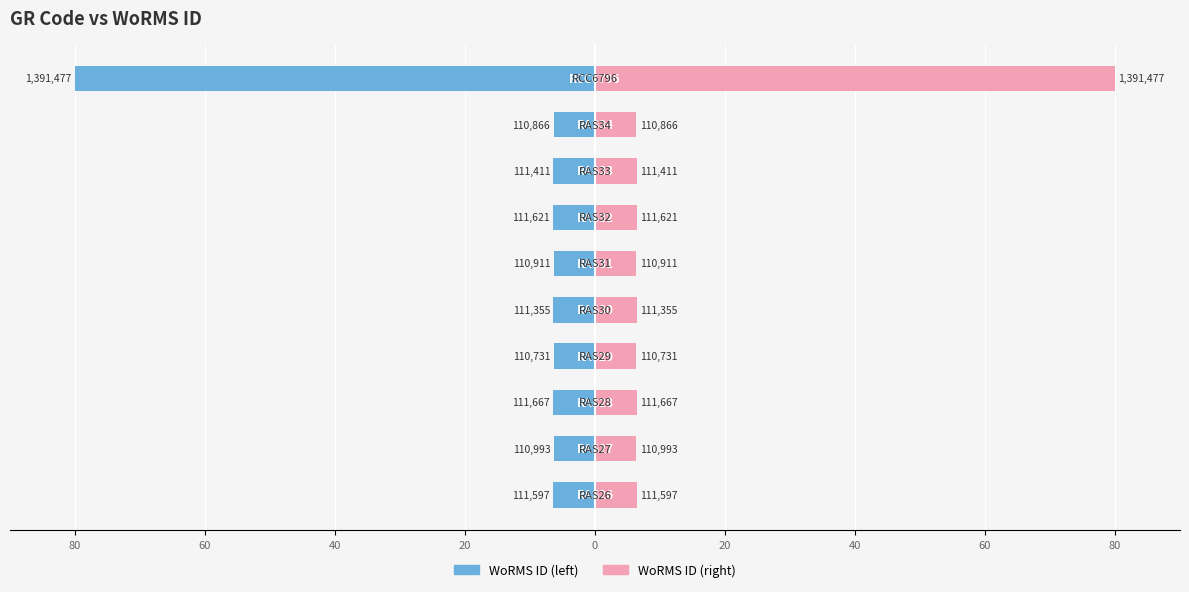

Read the WoRMS ID (left) value at 20.

-6.4